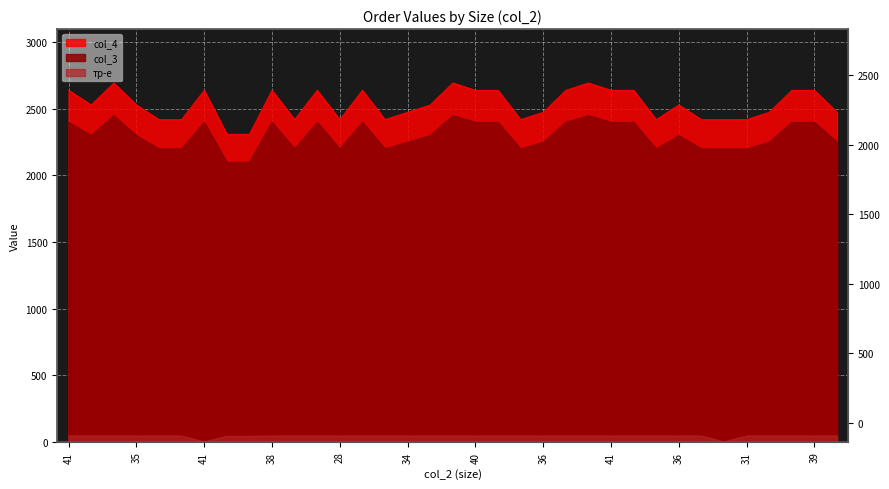

At which label is тр-е closest to 22?

22